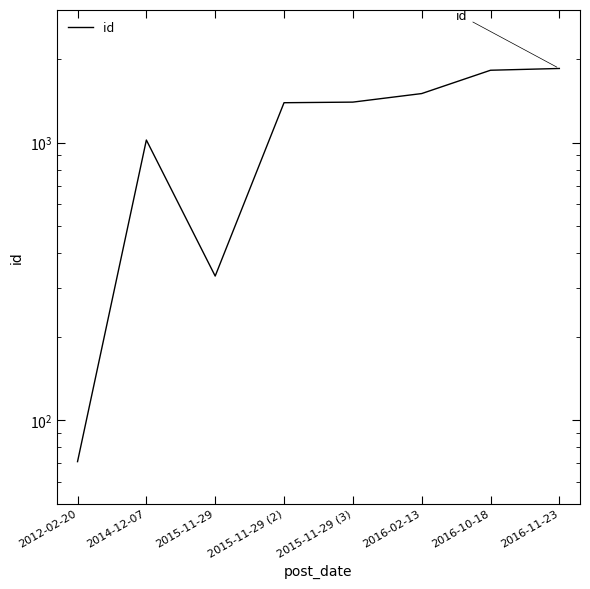

How many lines are shown in the chart?

1